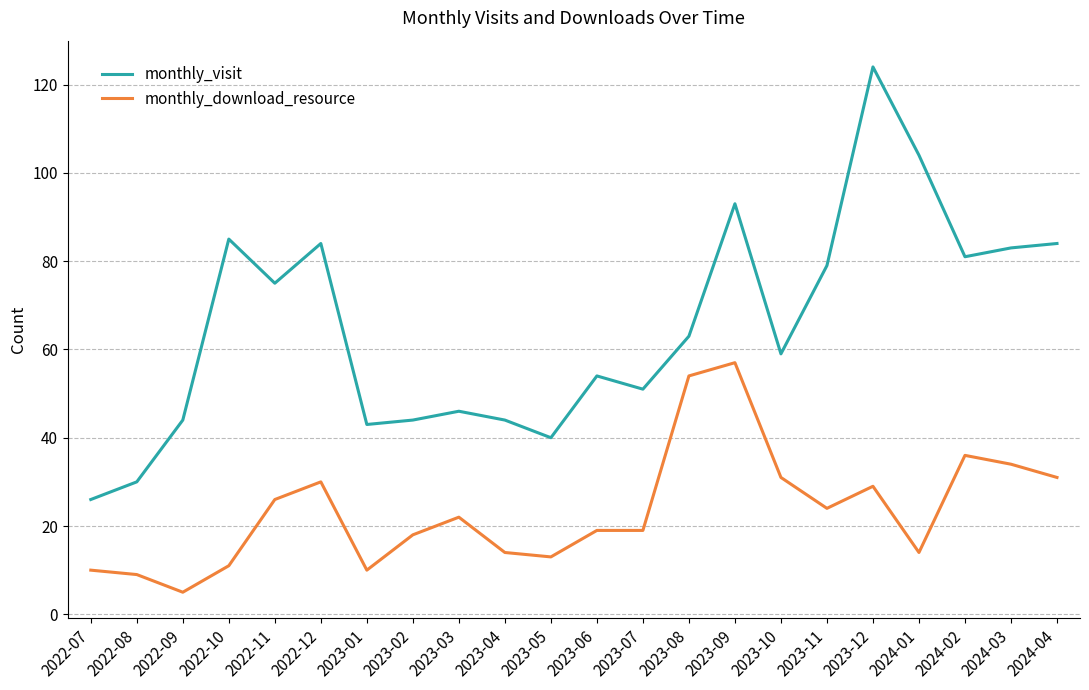

Which series has the widest spread of values?

monthly_visit